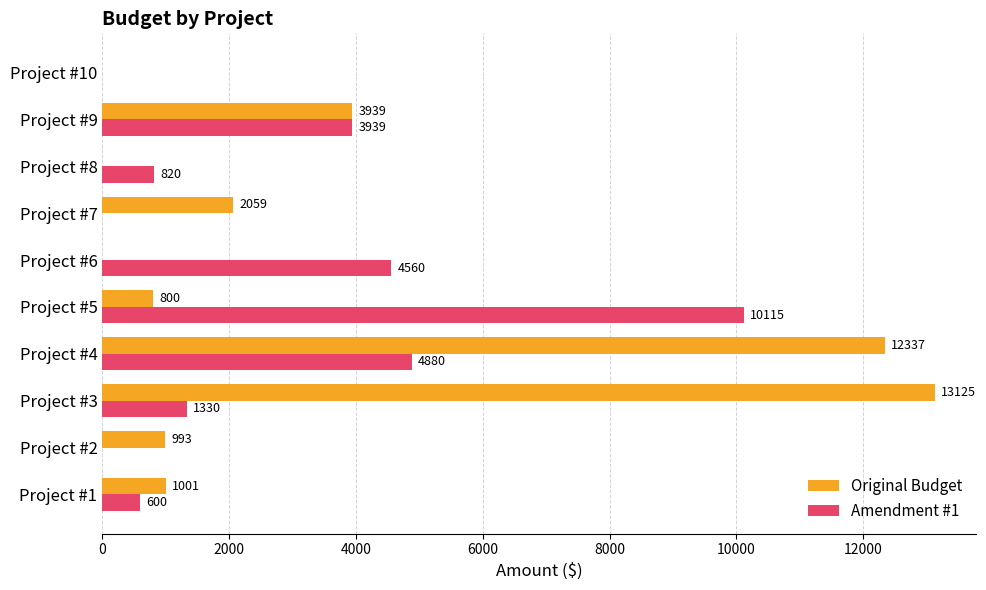

At which label does Amendment #1 reach its peak?

Project #5